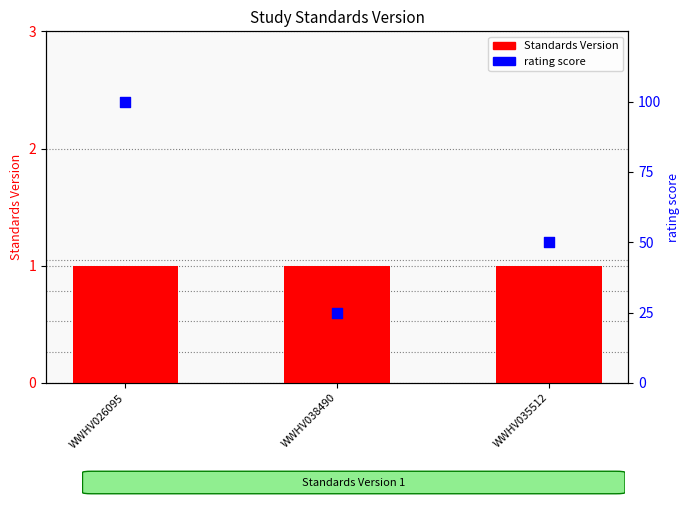

Which series contains the lowest Y value?

Standards Version